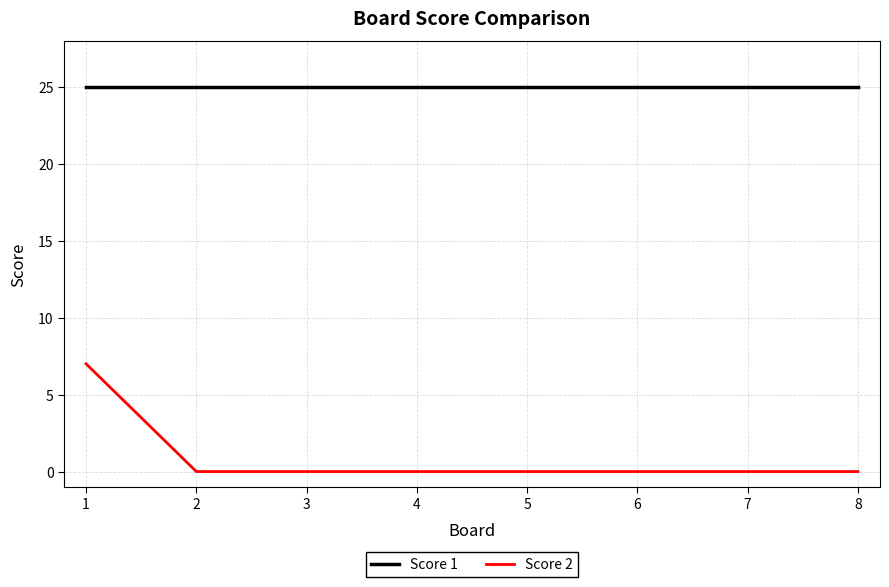

How many lines are shown in the chart?

2